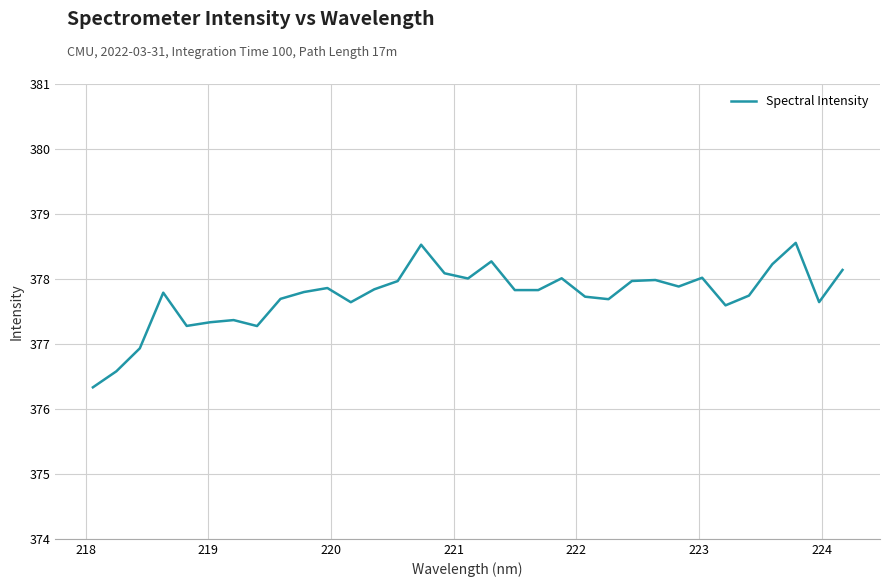

What is the smallest value displayed?

376.3